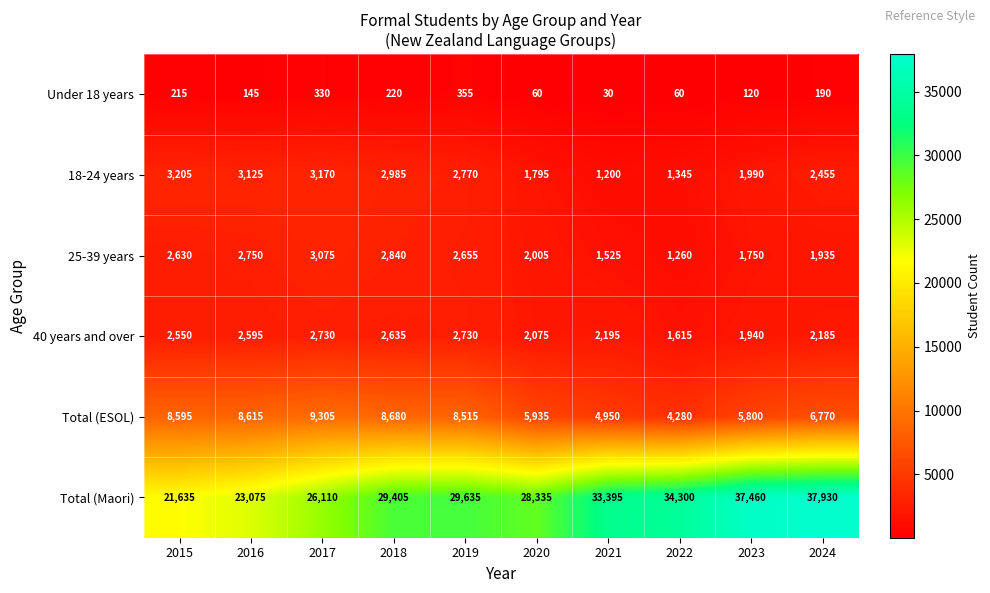

What is the maximum value shown in the chart?

37930